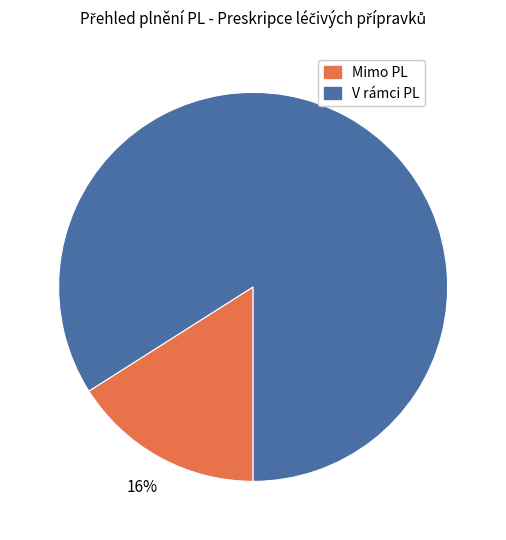

To the nearest percent, what is the difference between the largest and smallest slice percentages?

68%